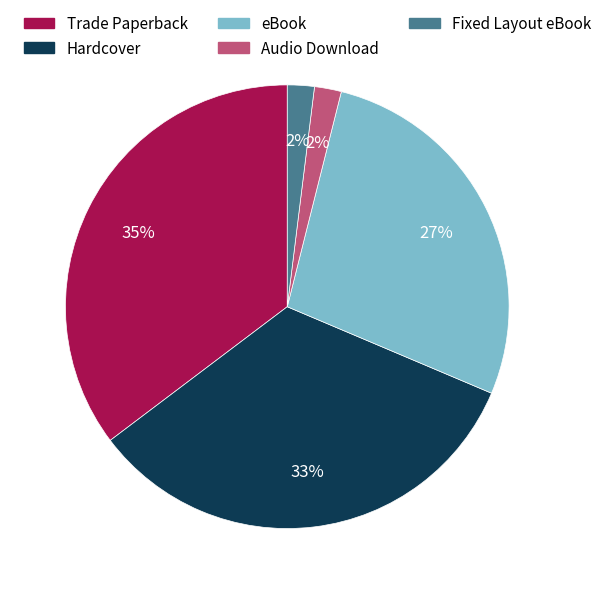

What is the ratio of the value at Trade Paperback to the value at Hardcover?

1.1